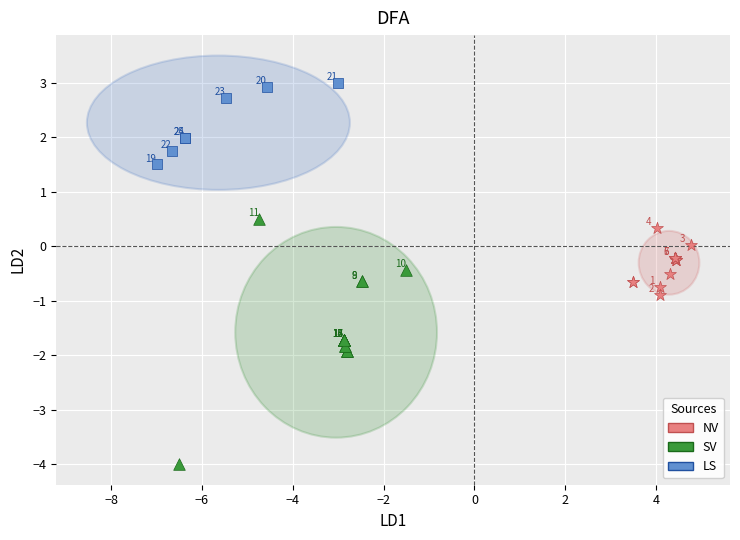

Which series has the widest spread of Y values?

SV